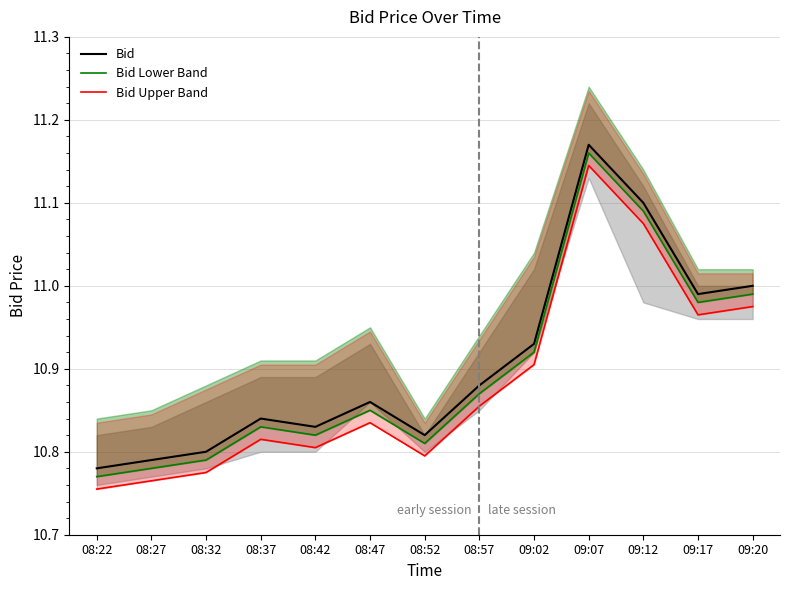

Reading left to right, transcribe all the data shown in this chart.

Bid: 10.8	10.8	10.8	10.8	10.8	10.9	10.8	10.9	10.9	11.2	11.1	11.0	11.0
Bid Lower Band: 10.8	10.8	10.8	10.8	10.8	10.8	10.8	10.9	10.9	11.2	11.1	11.0	11.0
Bid Upper Band: 10.8	10.8	10.8	10.8	10.8	10.8	10.8	10.9	10.9	11.1	11.1	11.0	11.0